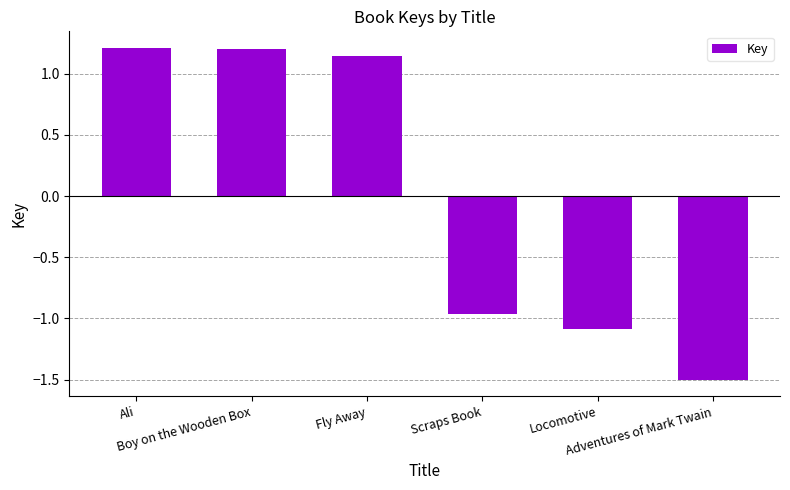

True or false: the data shows 1.2 at Boy on the Wooden Box.

True